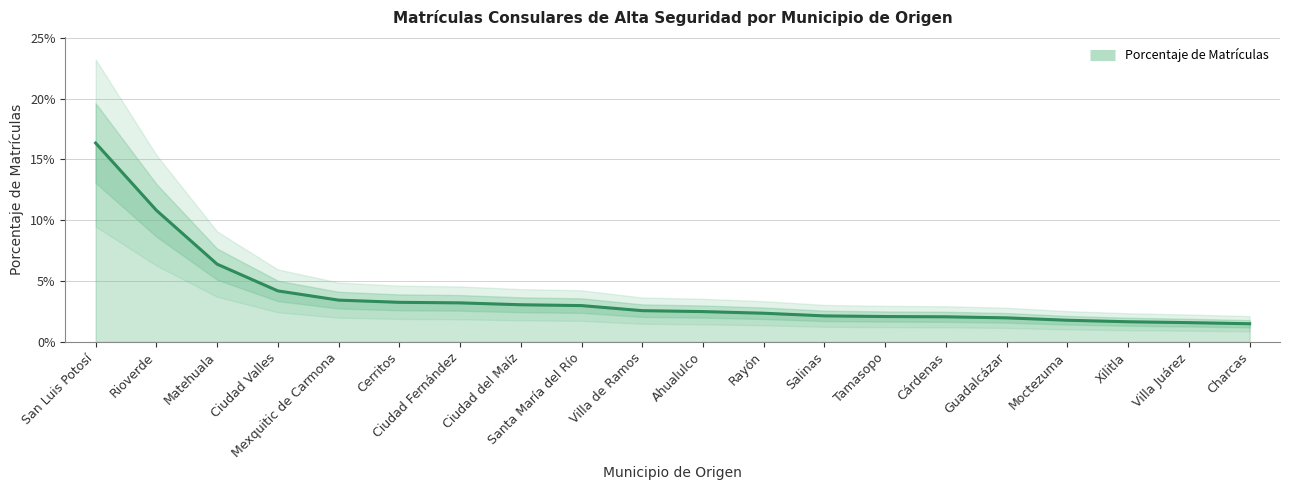

The chart shows a value of 0.0 at Cerritos. True or false?

False